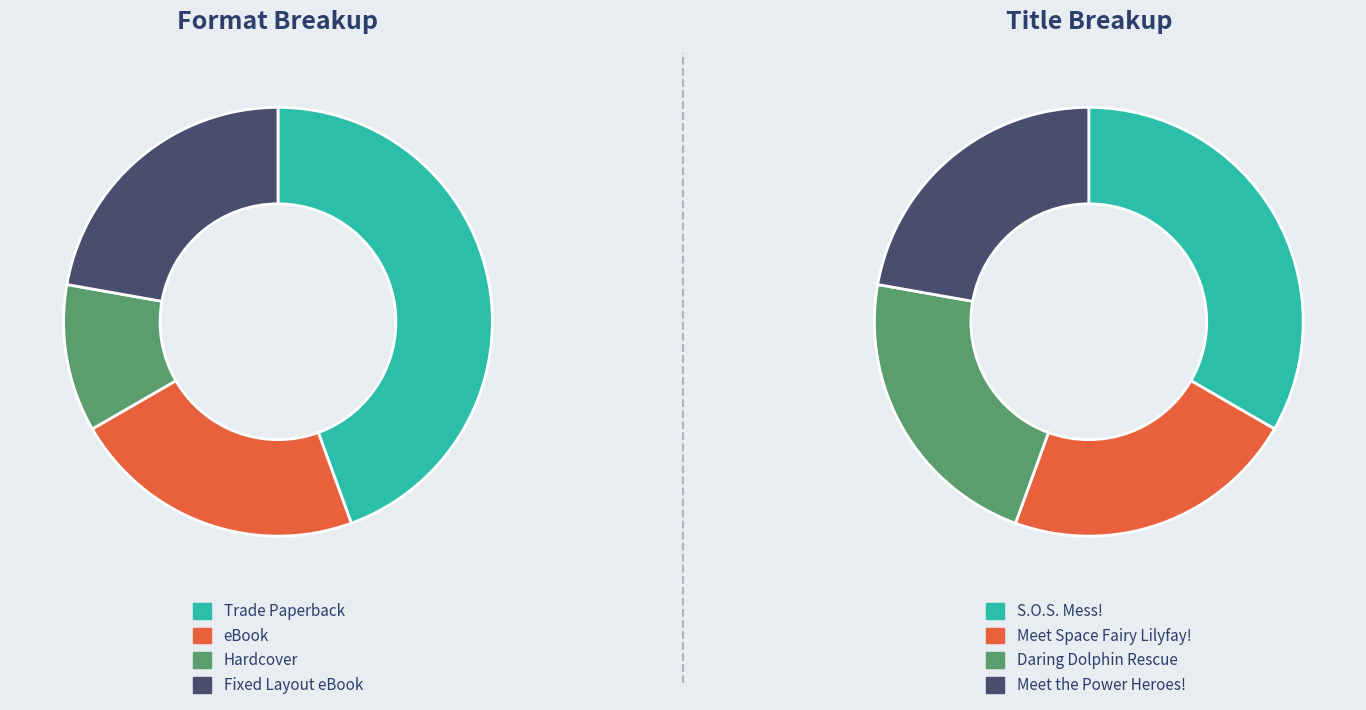

Approximately how many times larger is the value at S.O.S. Mess! compared to Meet Space Fairy Lilyfay!?

1.5